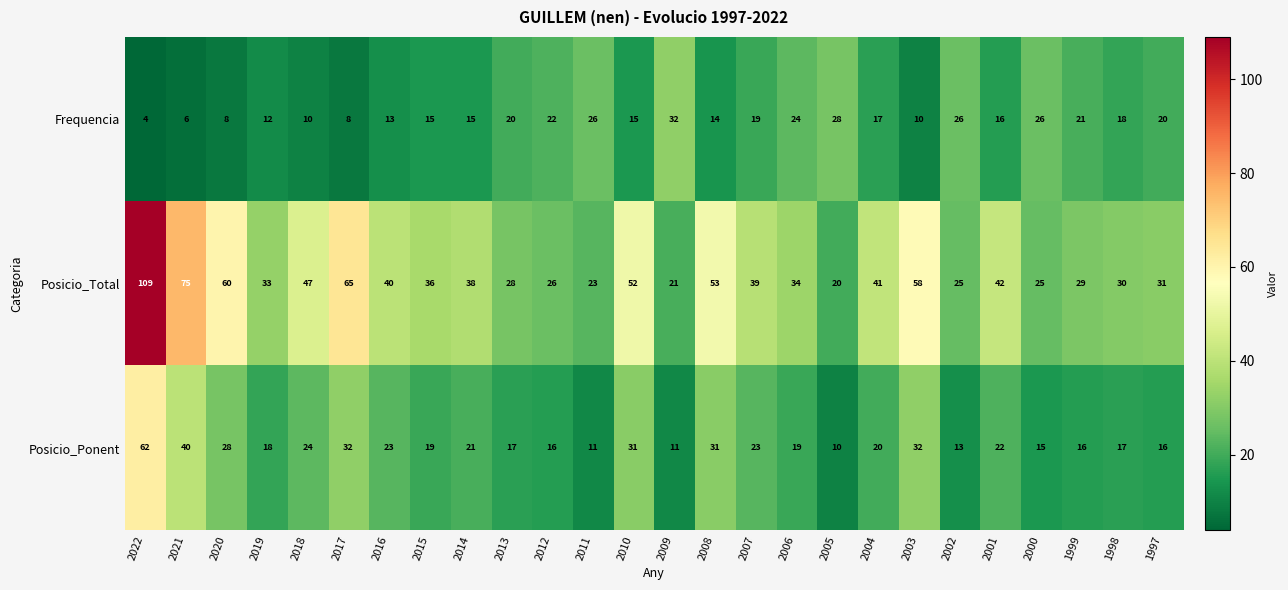

Which series changed the most between 2016 and 2008?

Posicio_Total